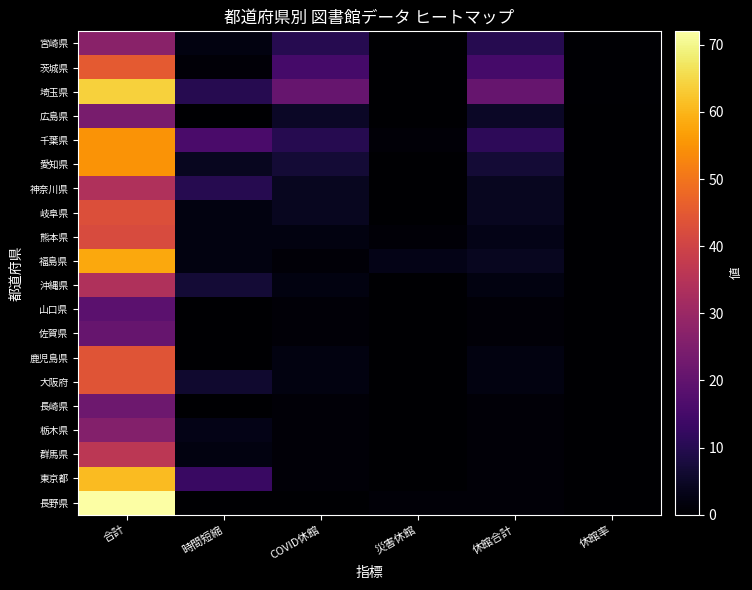

Which label corresponds to the smallest value in the chart?

災害休館